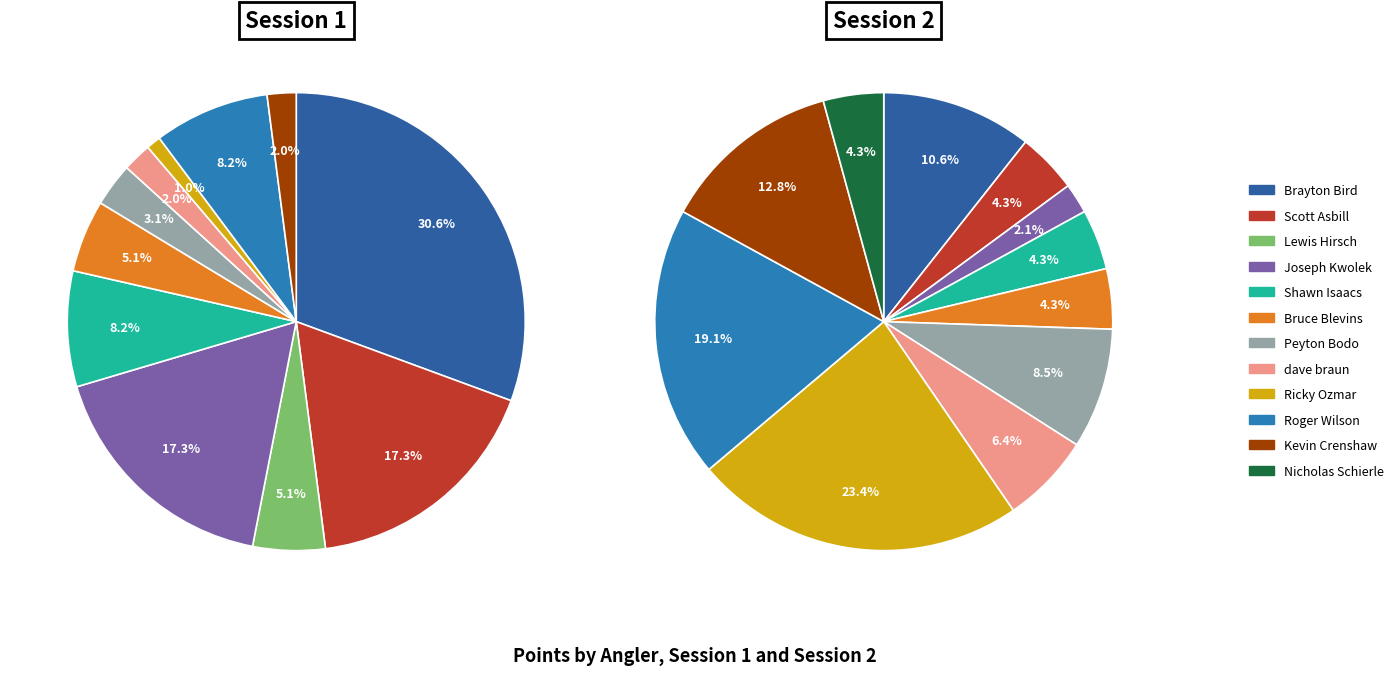

Is it true that Peyton Bodo is 17% of the pie?

False